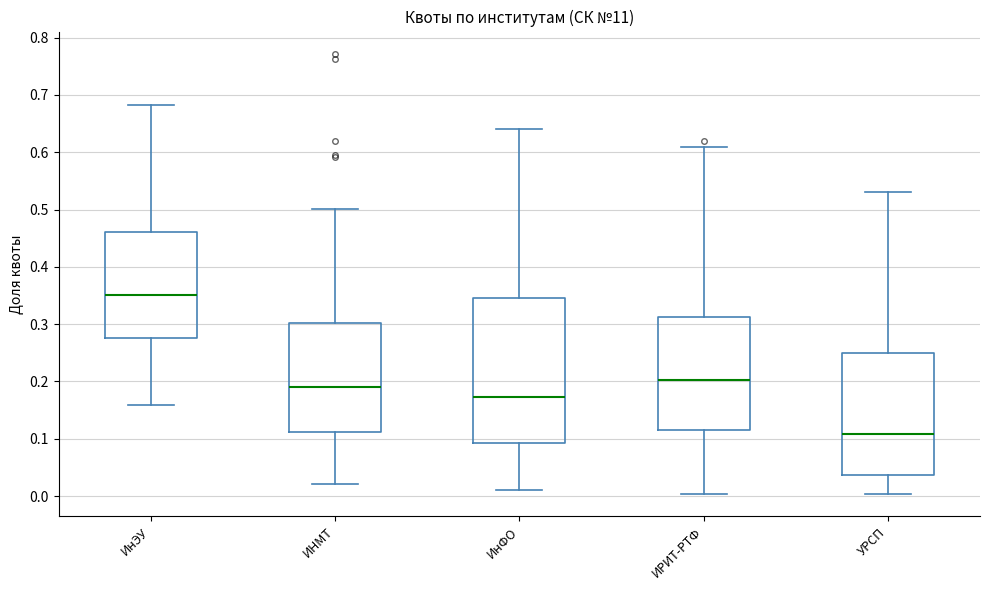

Where is the lower edge of the box for ИнФО on the y-axis? The values are not printed on the chart, so give them approximately, as read against the axis.

0.09